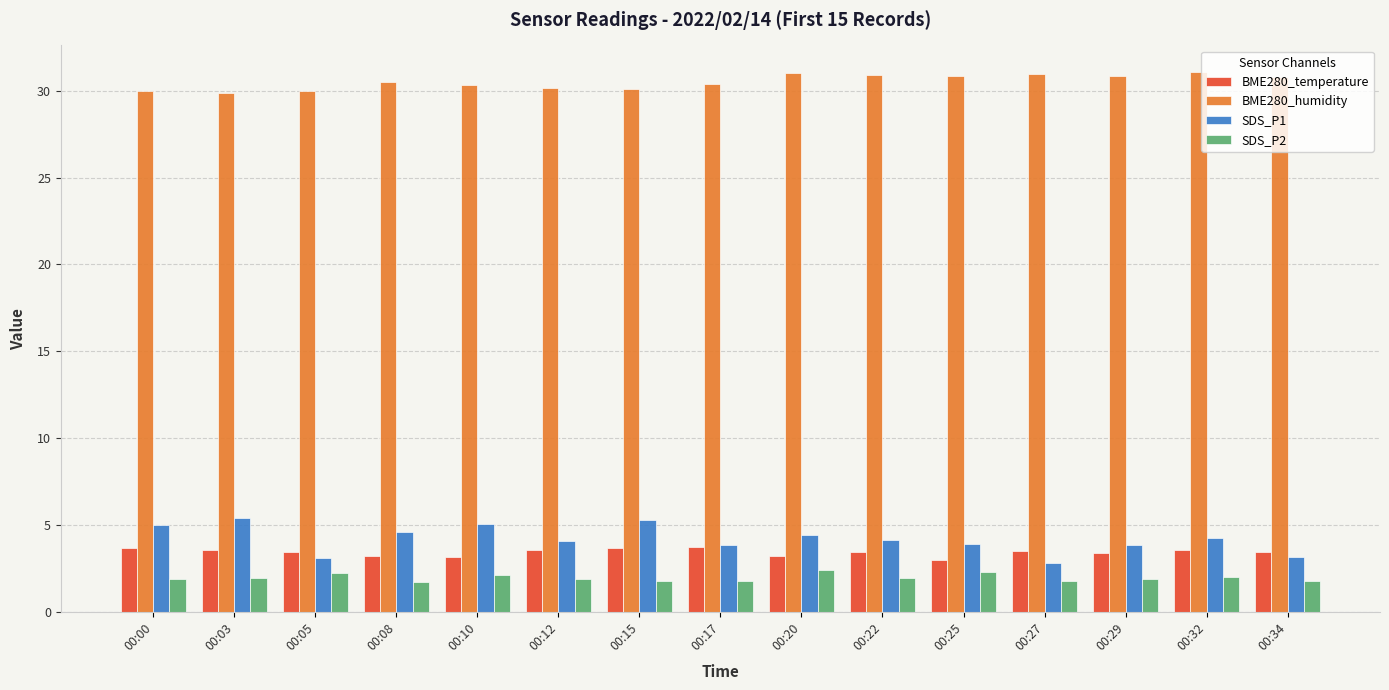

What is the greatest value displayed?

31.1